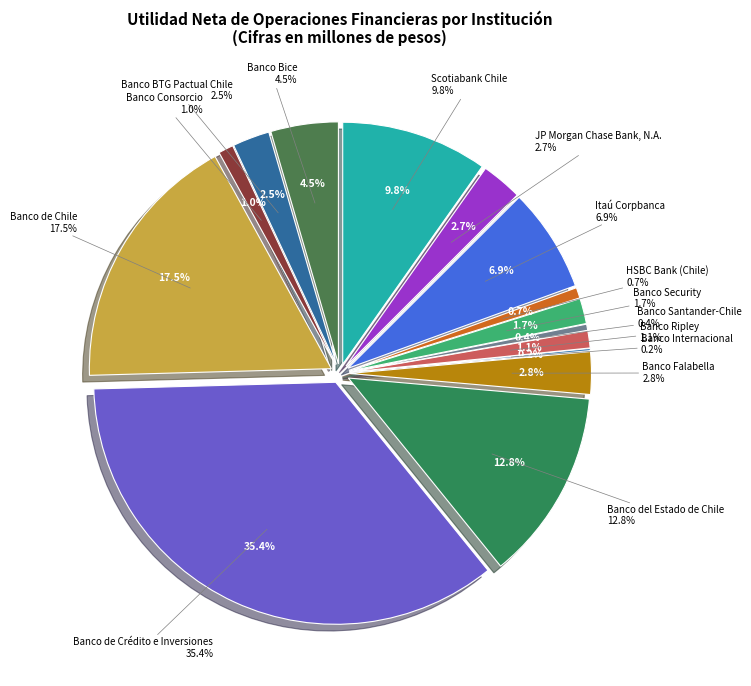

To the nearest percent, what is the combined percentage of Banco Bice and Banco del Estado de Chile?

17%